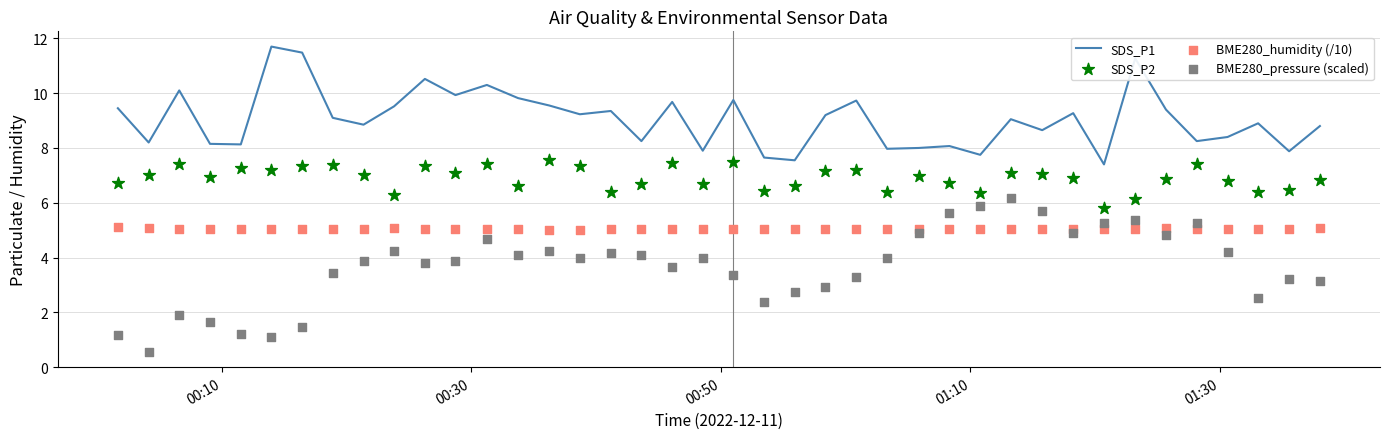

Which series has the largest total across all categories?

SDS_P1